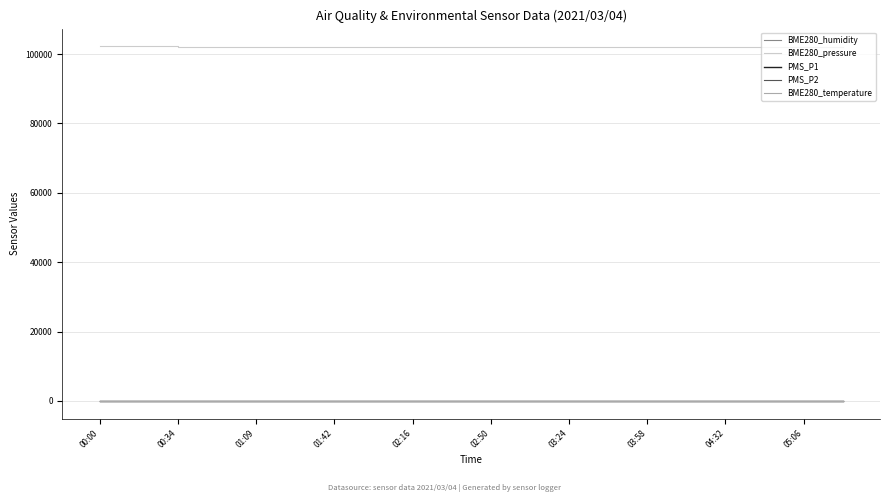

What is the minimum value shown in the chart?

0.3